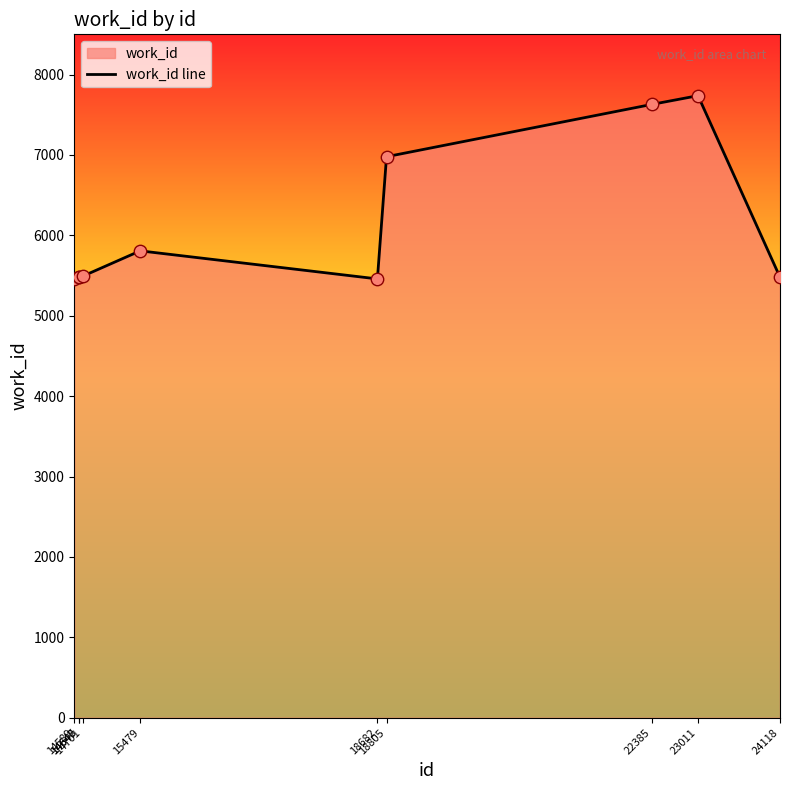

Between 15479 and 23011, which is larger?

23011